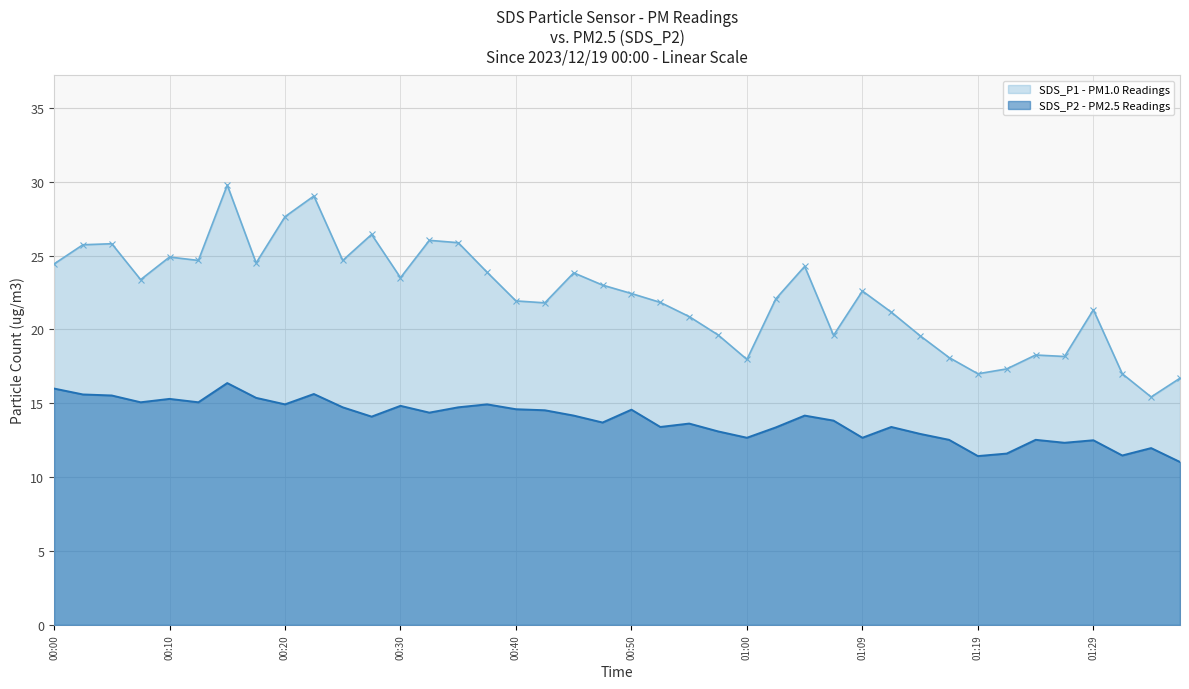

What is the minimum value shown in the chart?

11.0